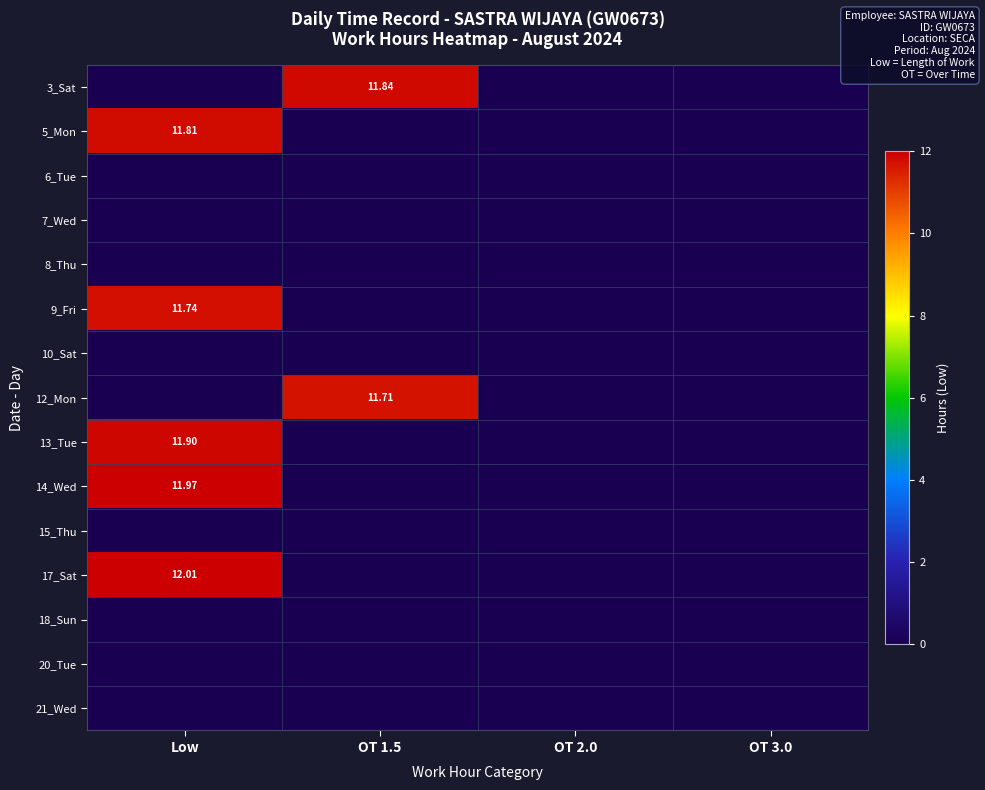

What is the sum of all 13_Tue values?

11.9